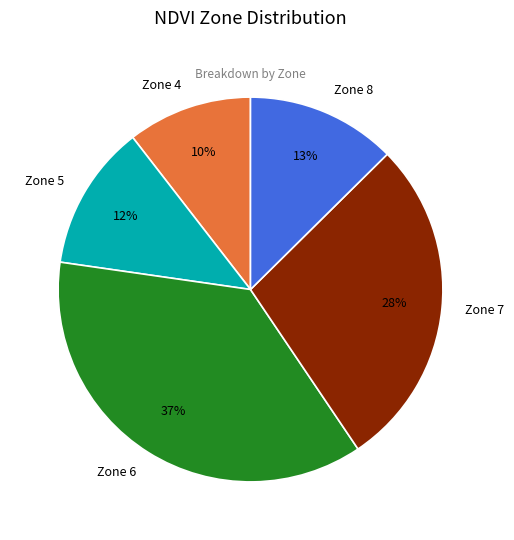

To the nearest percent, what is the difference between the Zone 5 and Zone 7 slice percentages?

16%